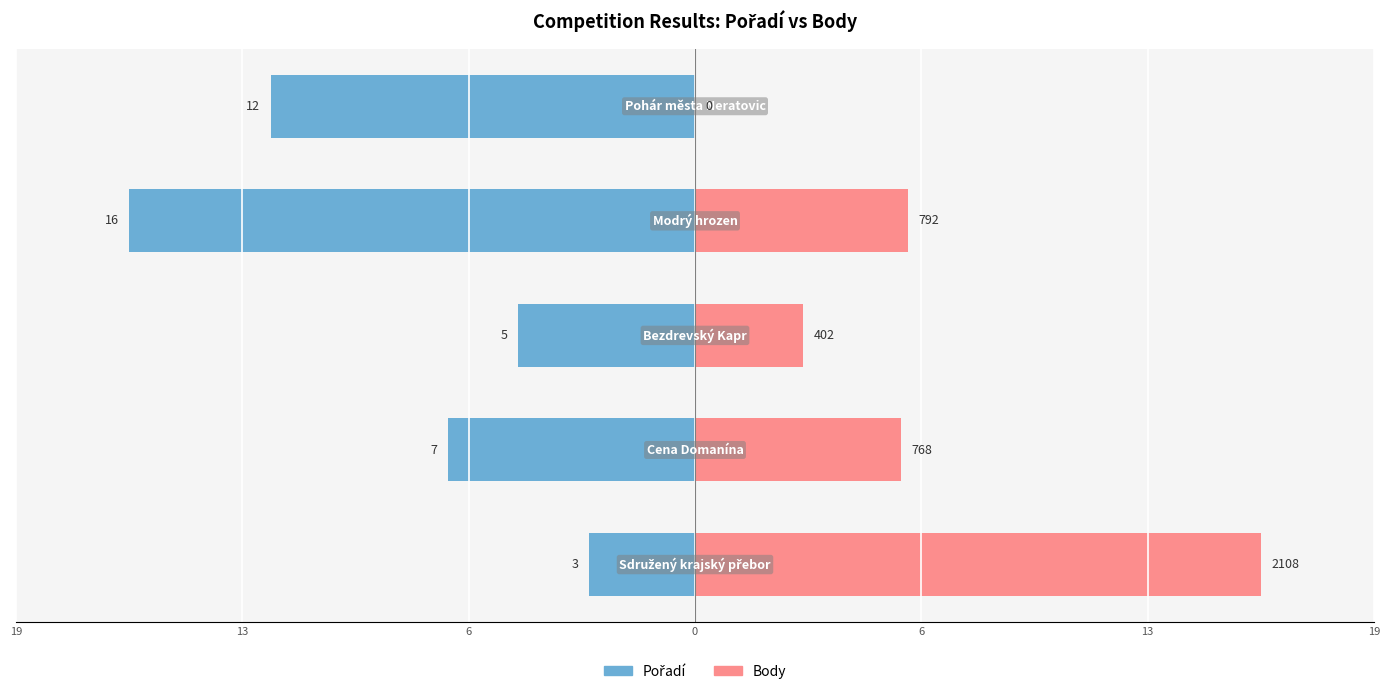

The Pořadí series shows -26.5 at 0. True or false?

False